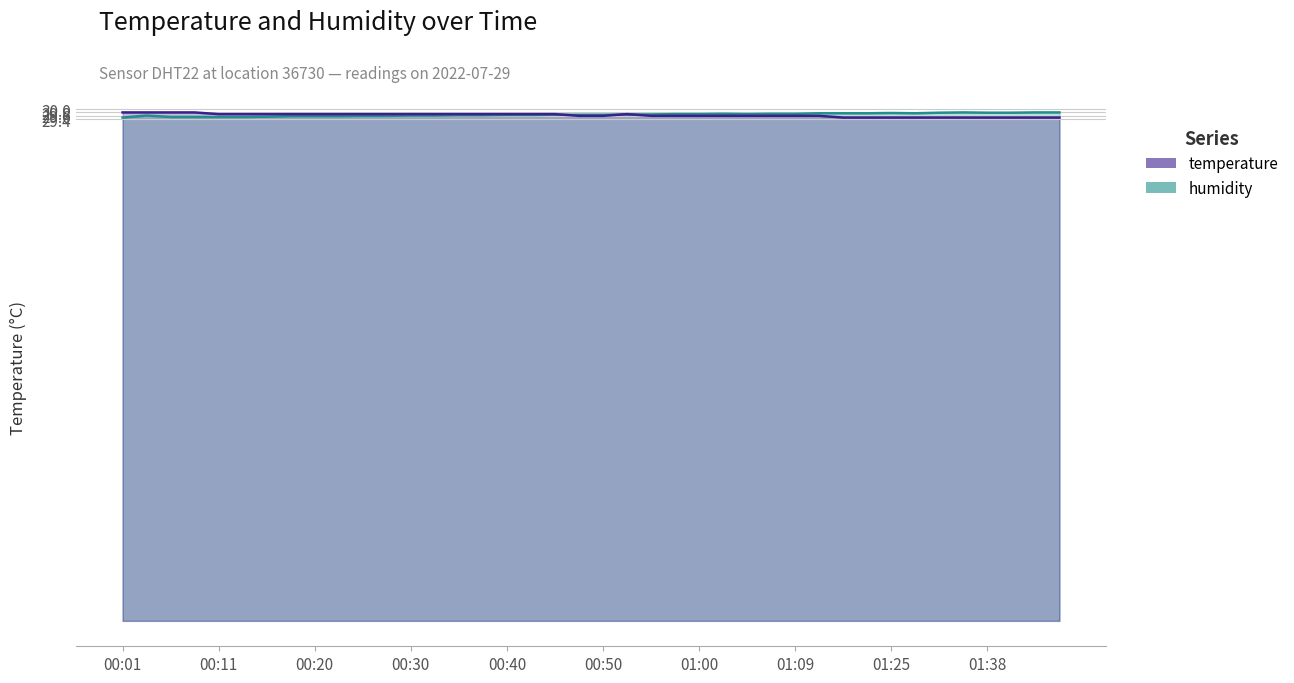

Does the chart display data point markers on the line(s)?

No